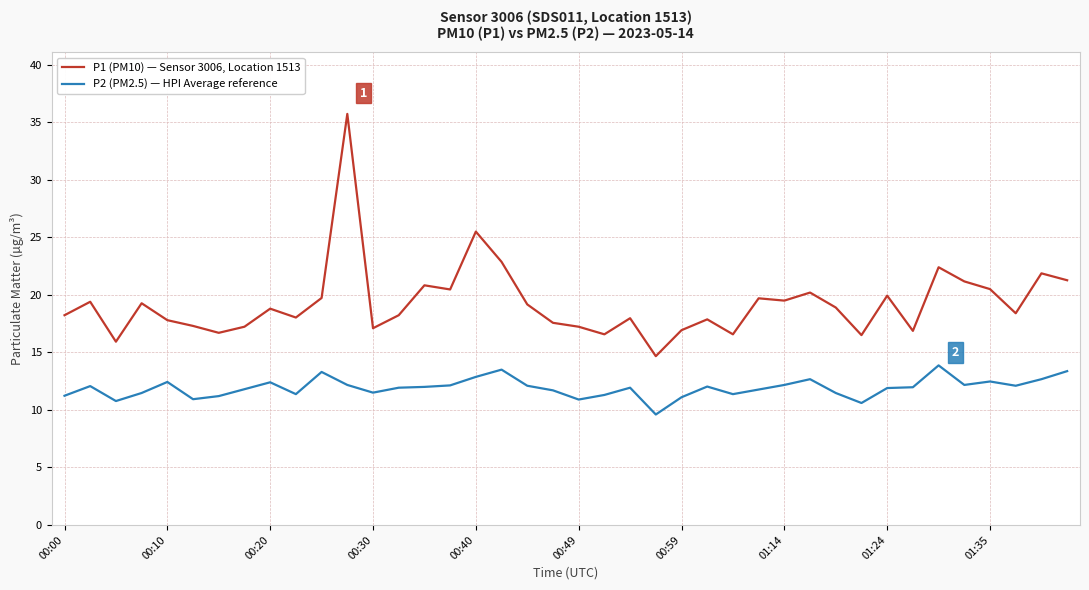

In P2 (PM2.5) — HPI Average reference, how many points are higher than both neighbors (excluding endpoints)?

10